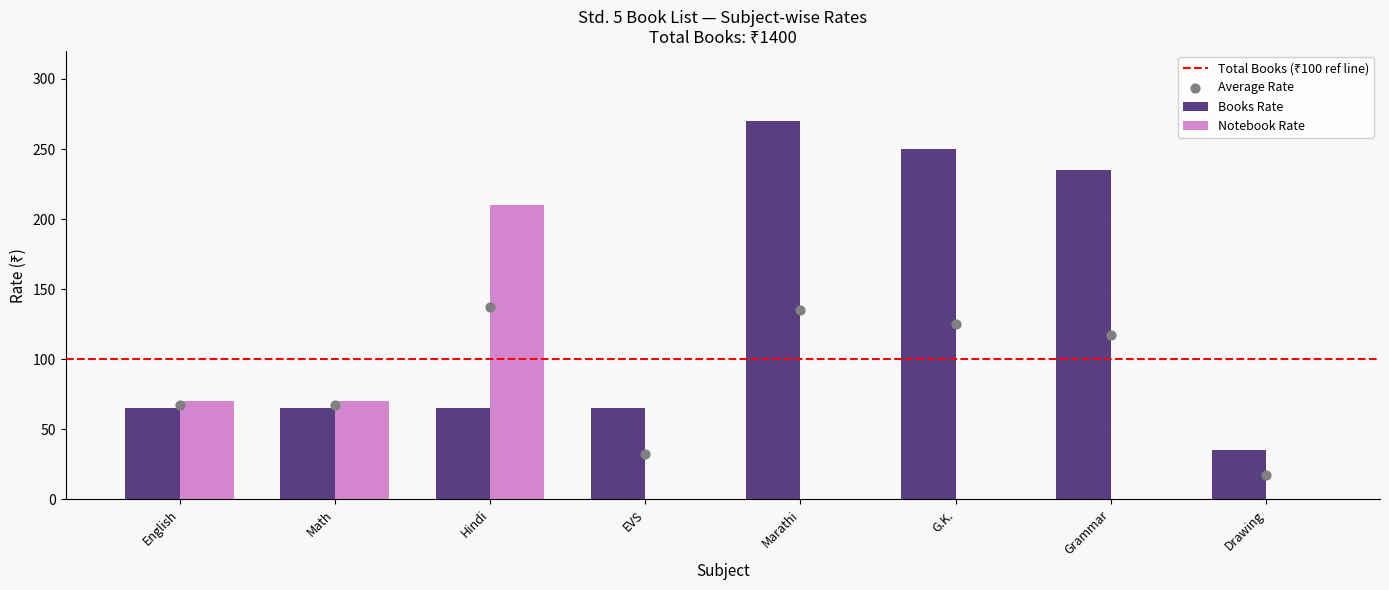

At which category is the sum across all series the highest?

Hindi